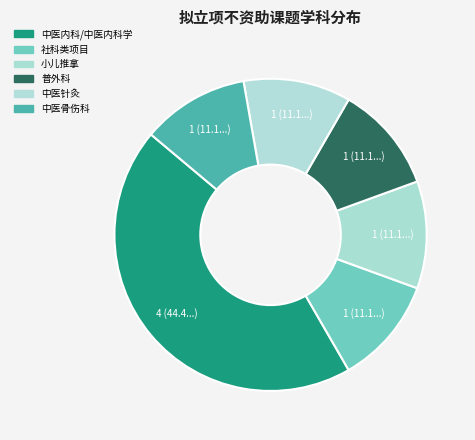

What is the change in value from 中医内科/中医内科学 to 中医针灸?

-3